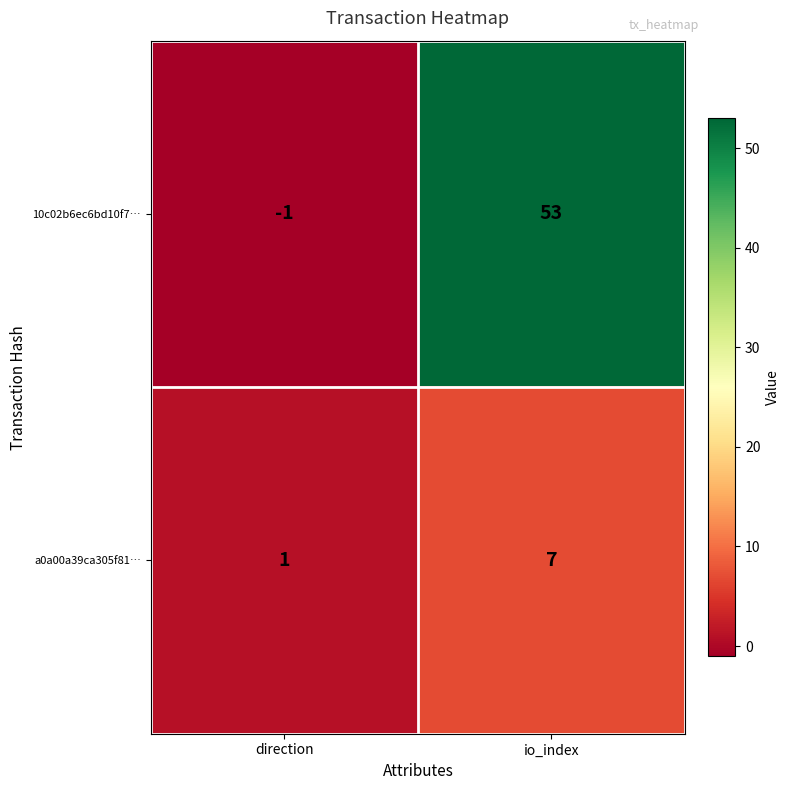

Which series has the largest total across all categories?

10c02b6ec6bd10f7…